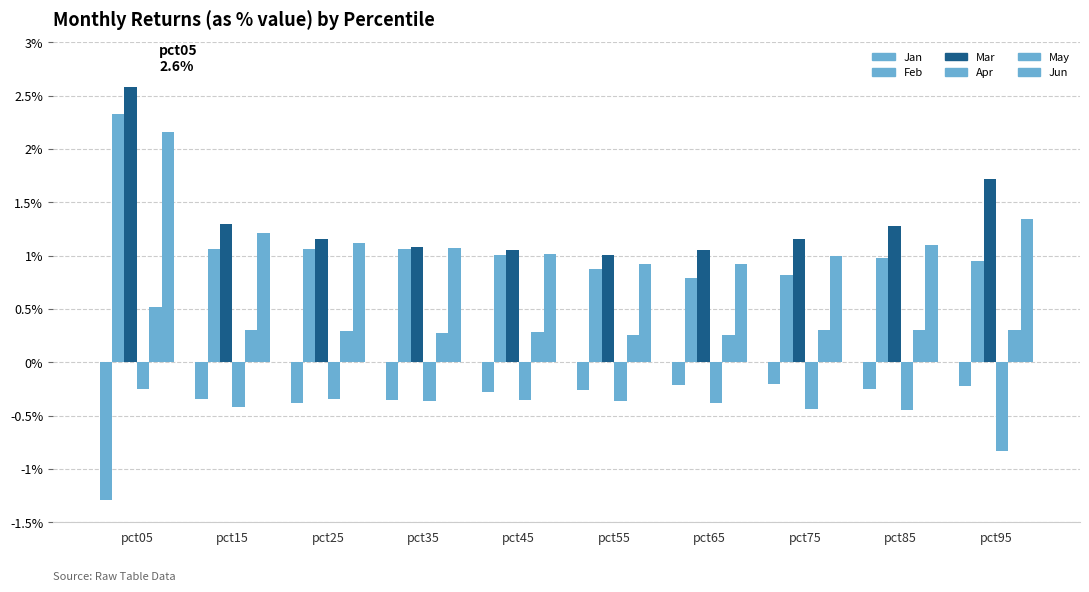

Are the bars horizontal?

No